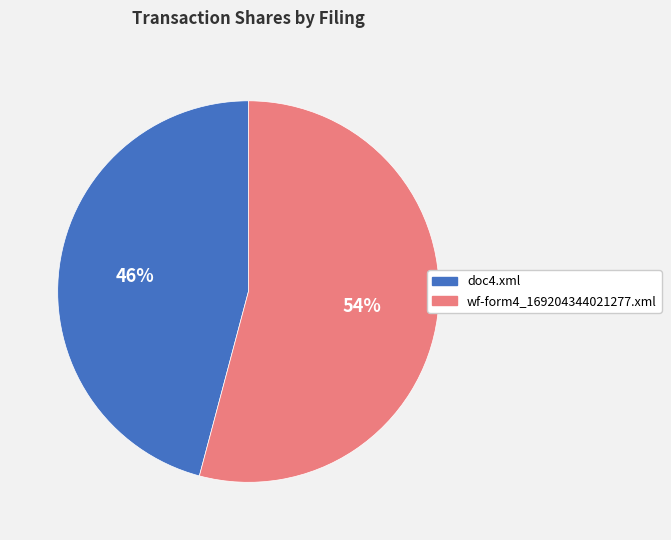

How many slices are in this pie chart?

2